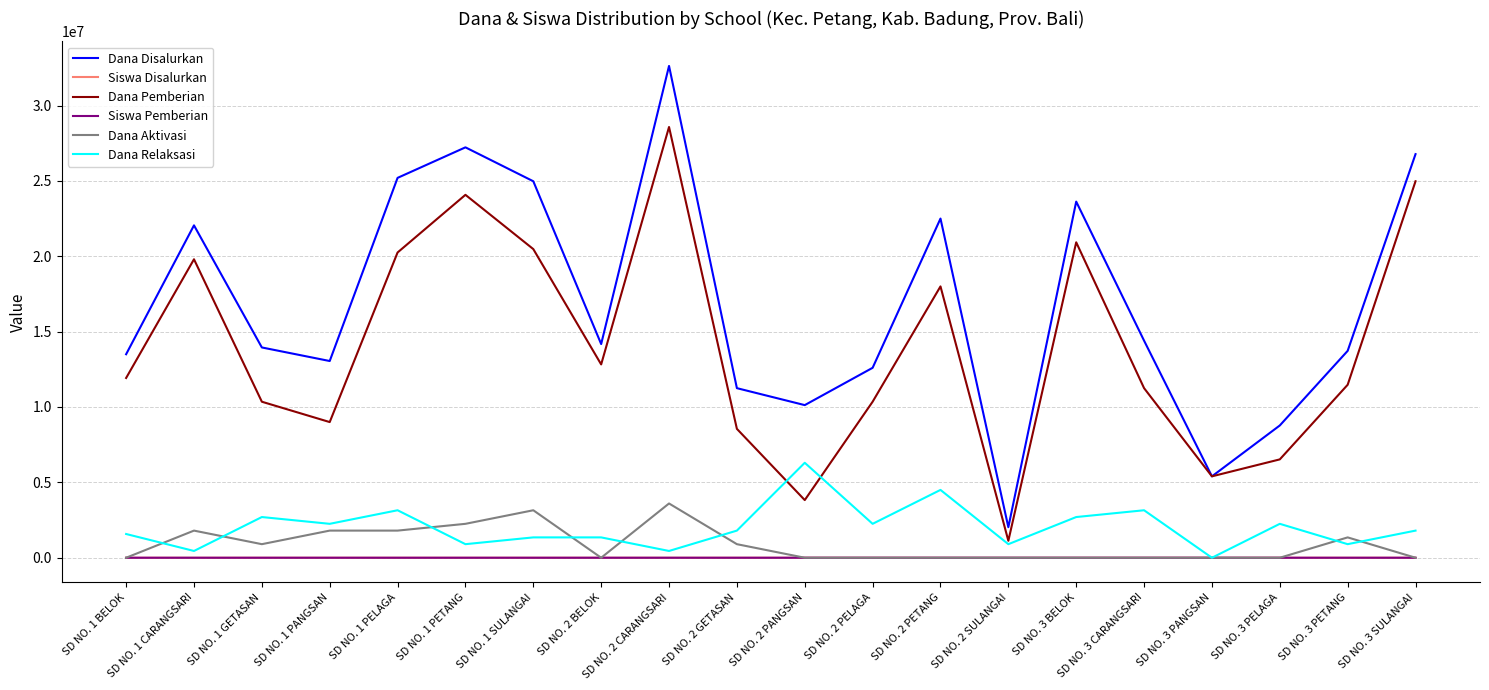

At which label does Siswa Disalurkan first exceed 33?

SD NO. 1 CARANGSARI